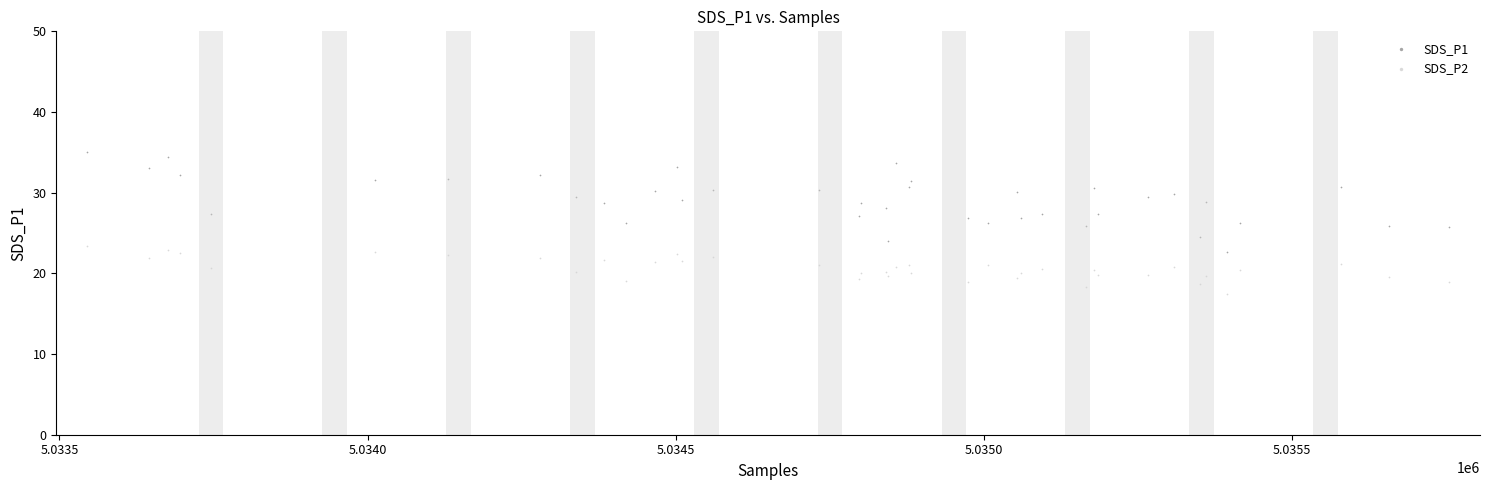

Which series reaches the maximum Y coordinate?

SDS_P1